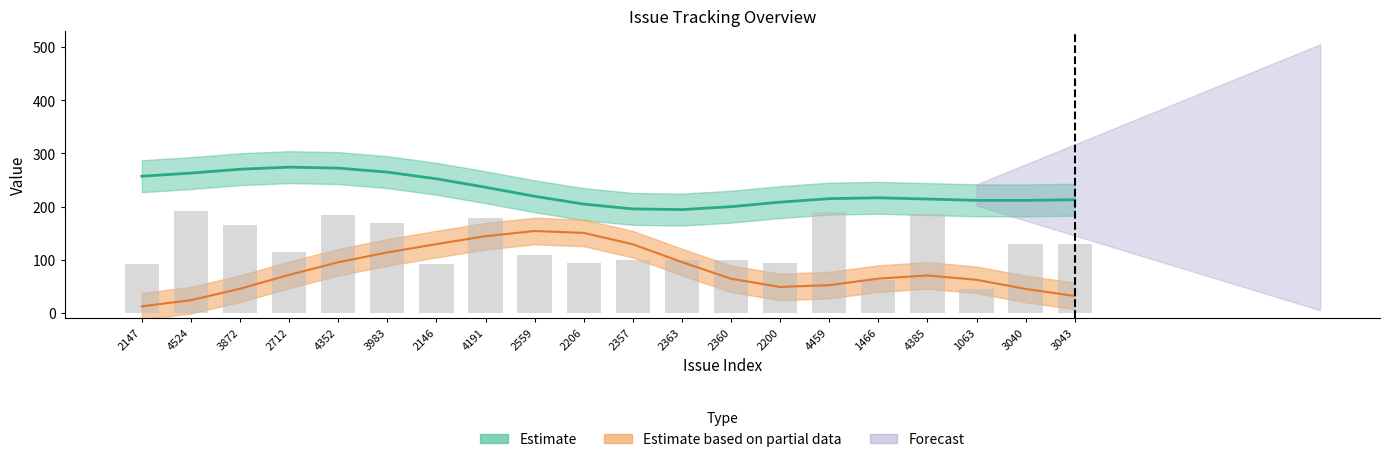

Reading left to right, extract all data points from this chart.

91.4	192.5	164.8	115.4	185.2	169.5	91.3	178.3	108.9	93.9	100.3	100.5	100.4	93.6	189.7	62.4	186.6	45.2	129.4	129.5